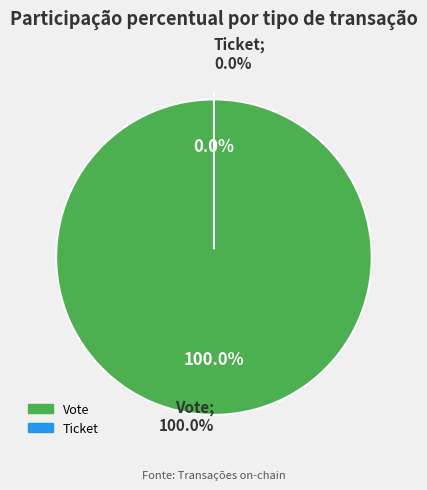

To the nearest percent, what is the average slice percentage?

50%